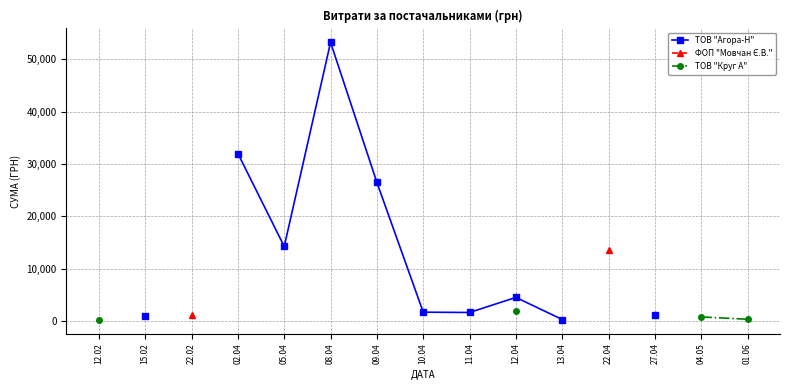

What position from the left is 13.04?

11